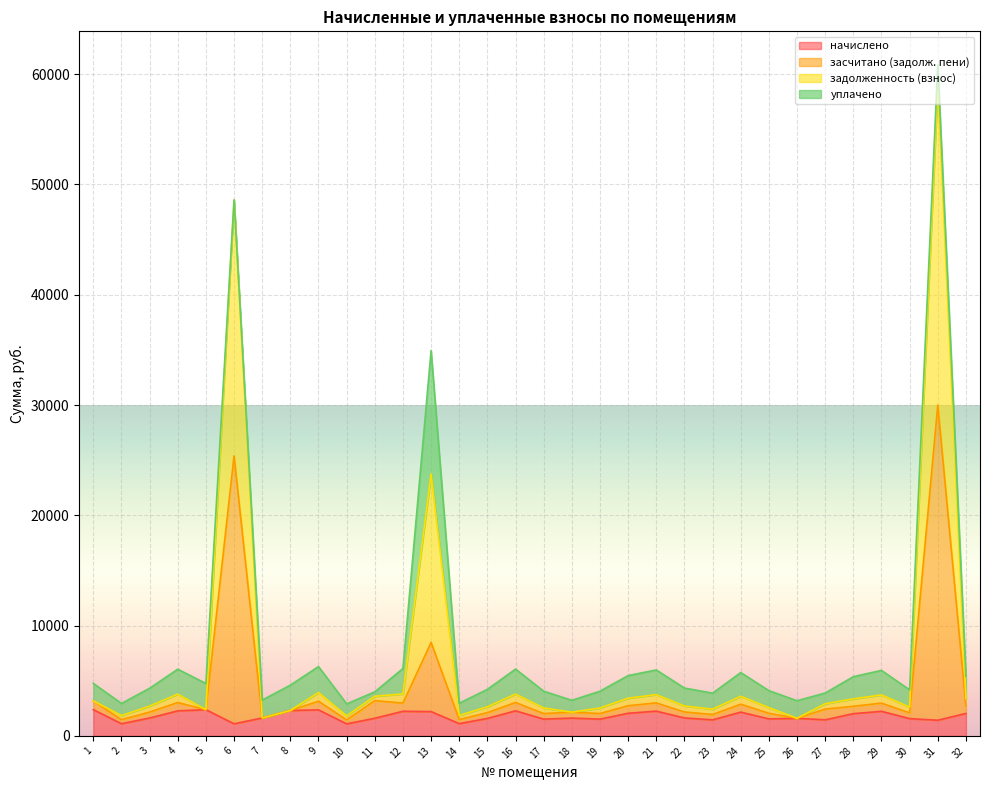

What is the sum of all начислено values?

57203.9